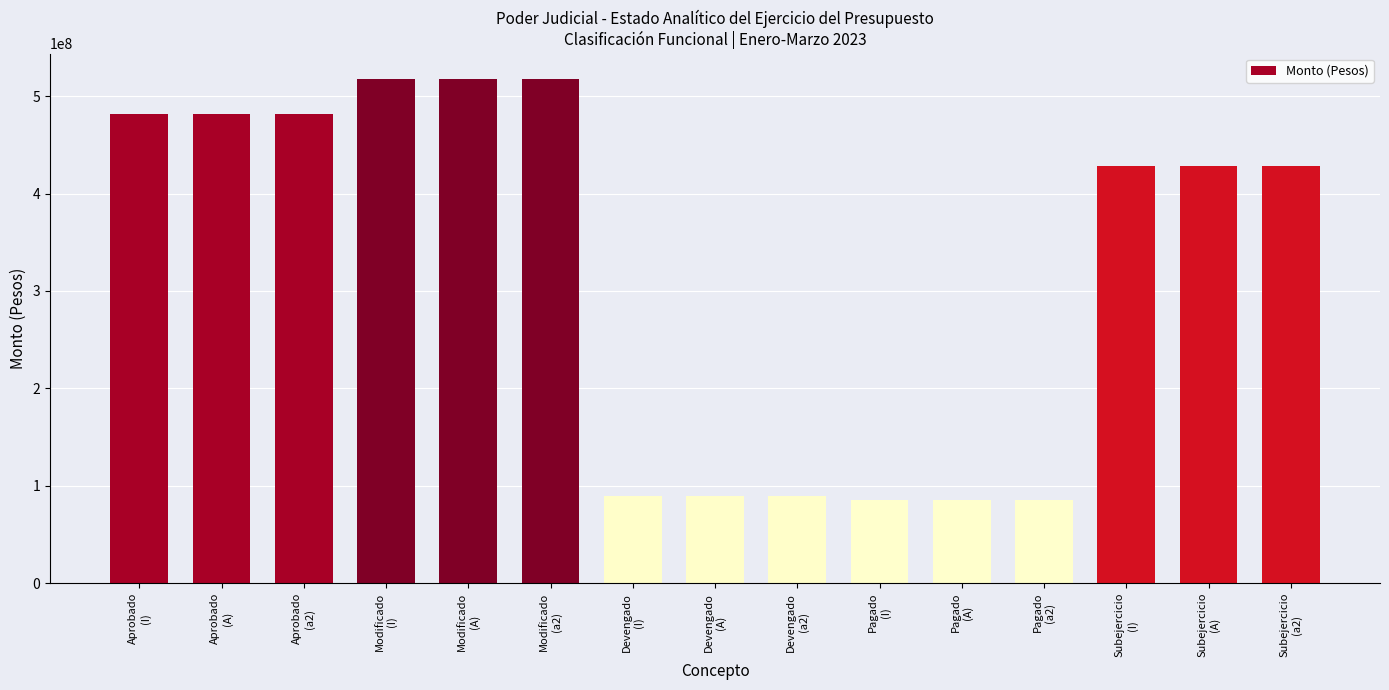

What is the ratio of the value at Devengado
(a2) to the value at Aprobado
(a2)?

0.2